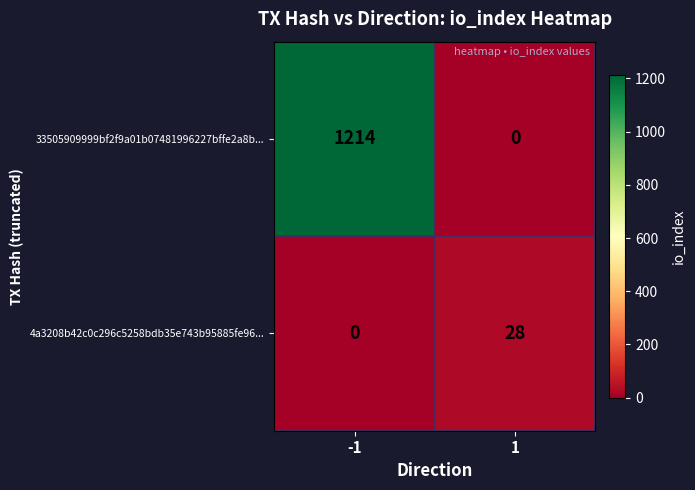

Which series has the largest total across all categories?

33505909999bf2f9a01b07481996227bffe2a8b...